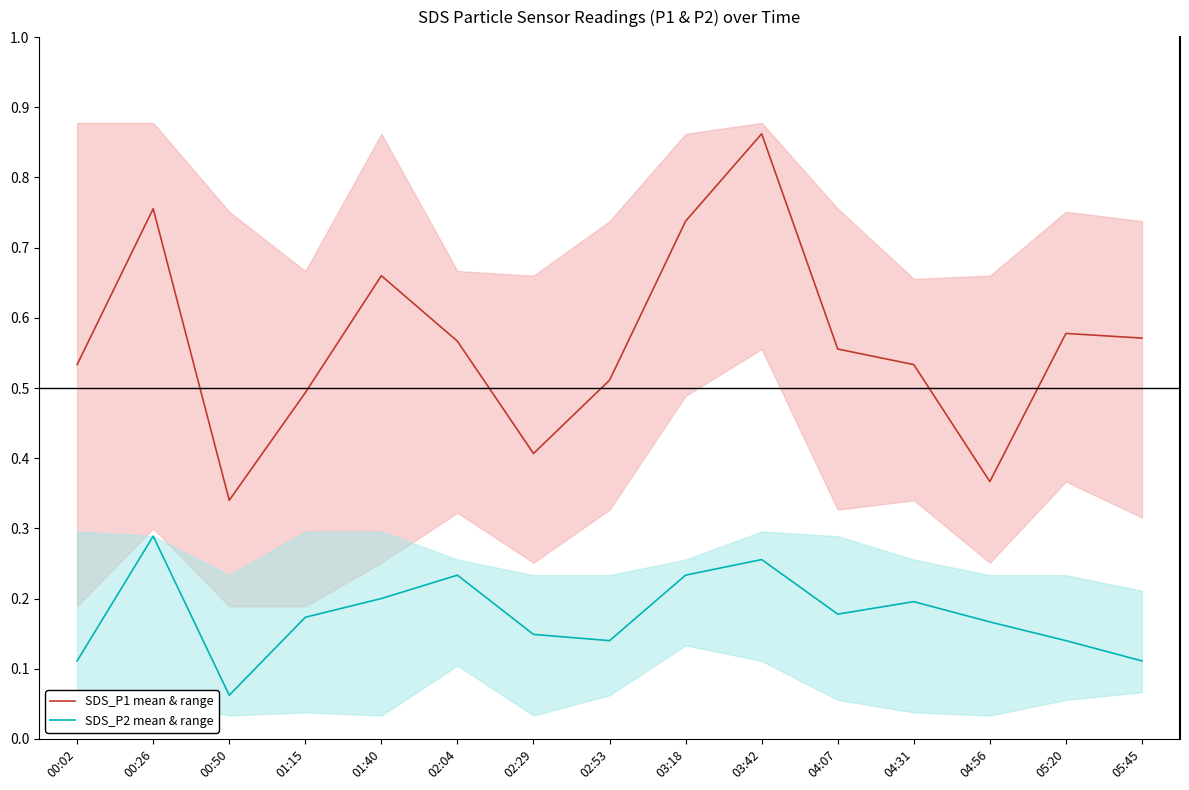

List the series in order of their peak value, lowest first.

SDS_P2 mean & range, SDS_P1 mean & range